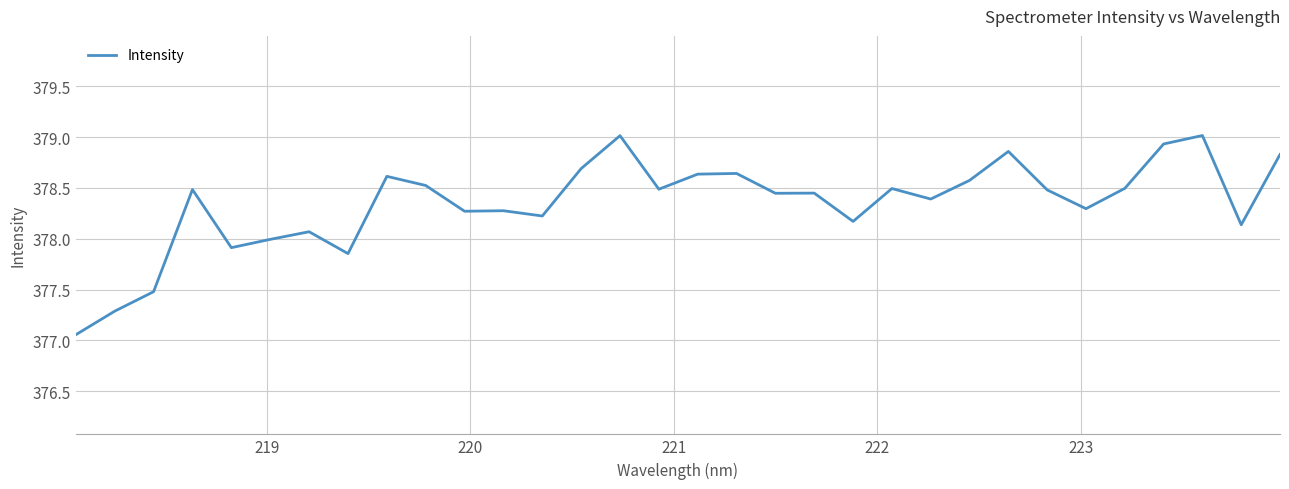

How many interior local valleys (lower than both neighbors) does the data have?

10